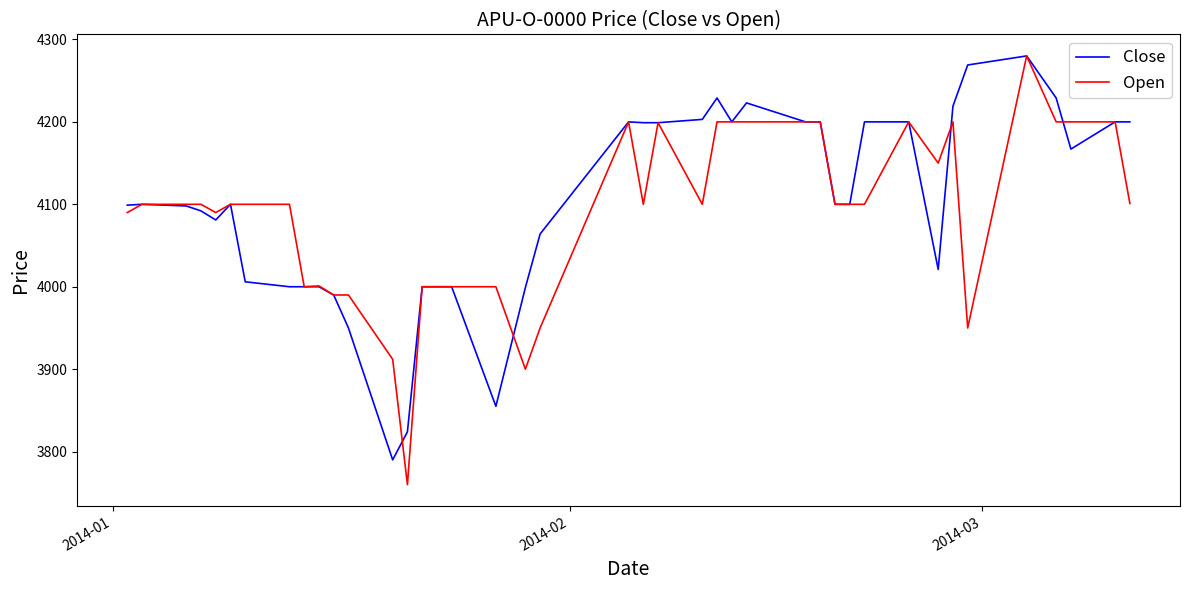

Which series has the largest range (max minus min)?

Open